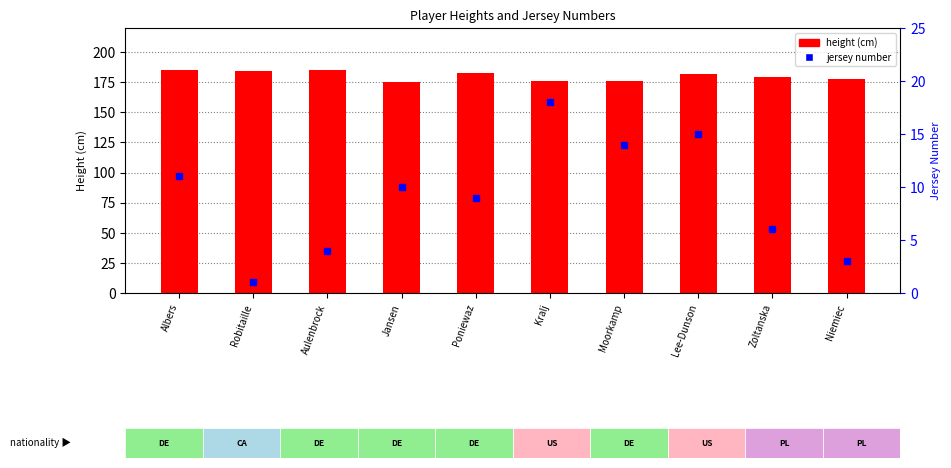

How many distinct data groups are displayed?

2